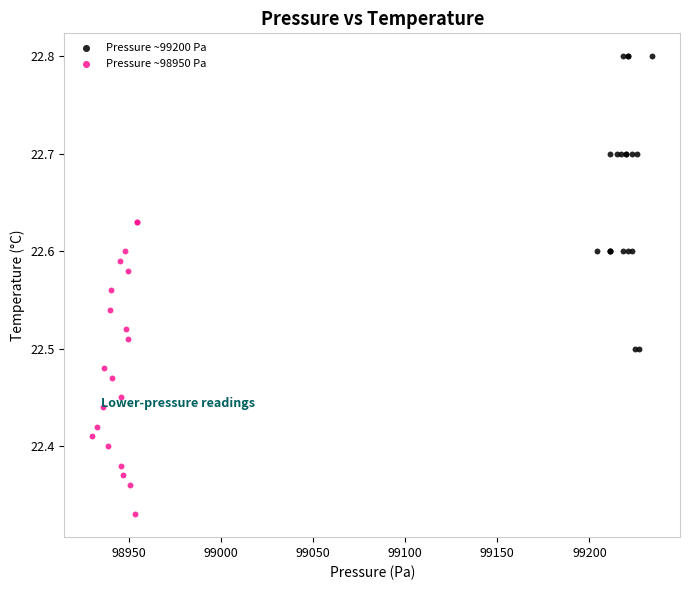

Which series reaches the maximum Y coordinate?

Pressure ~99200 Pa